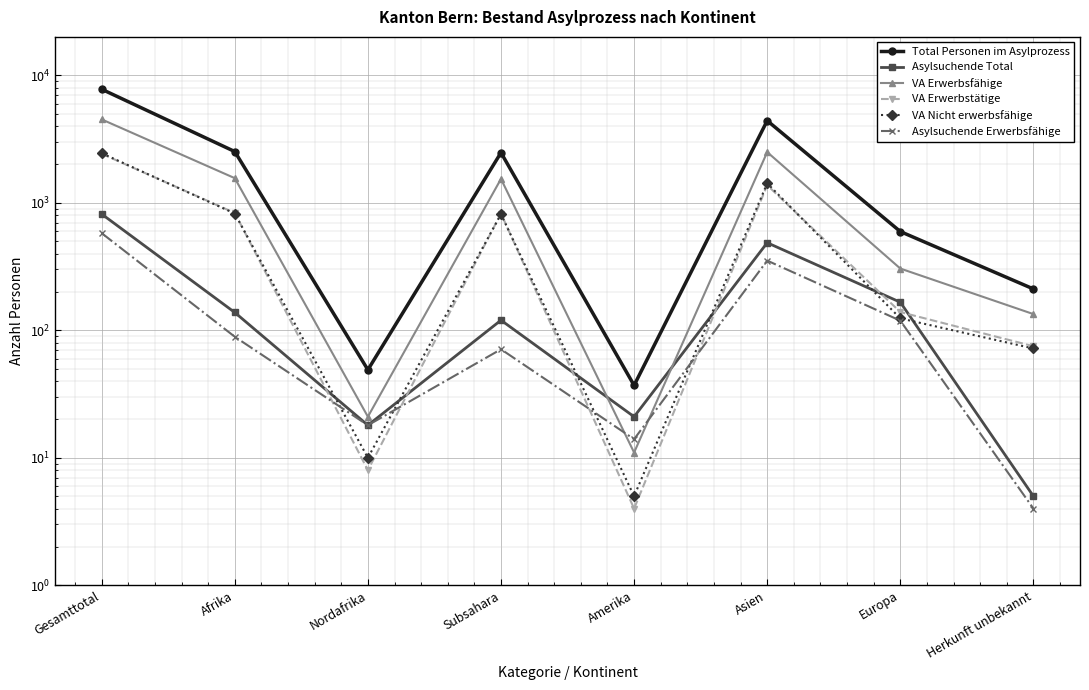

At which label does Asylsuchende Total reach its minimum?

Herkunft unbekannt